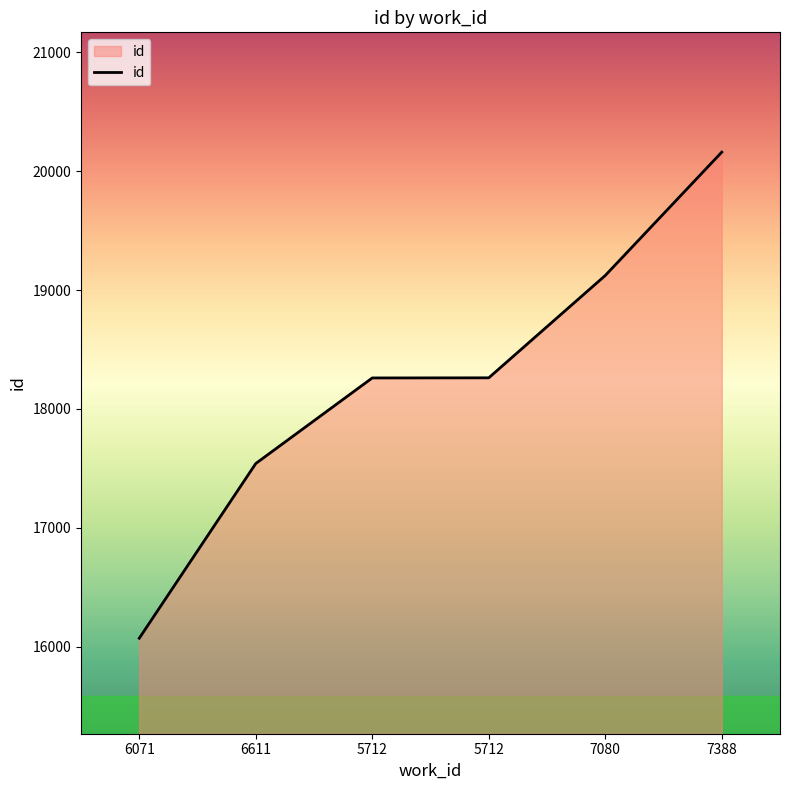

What is the change in value from 5712 to 5712?

+1